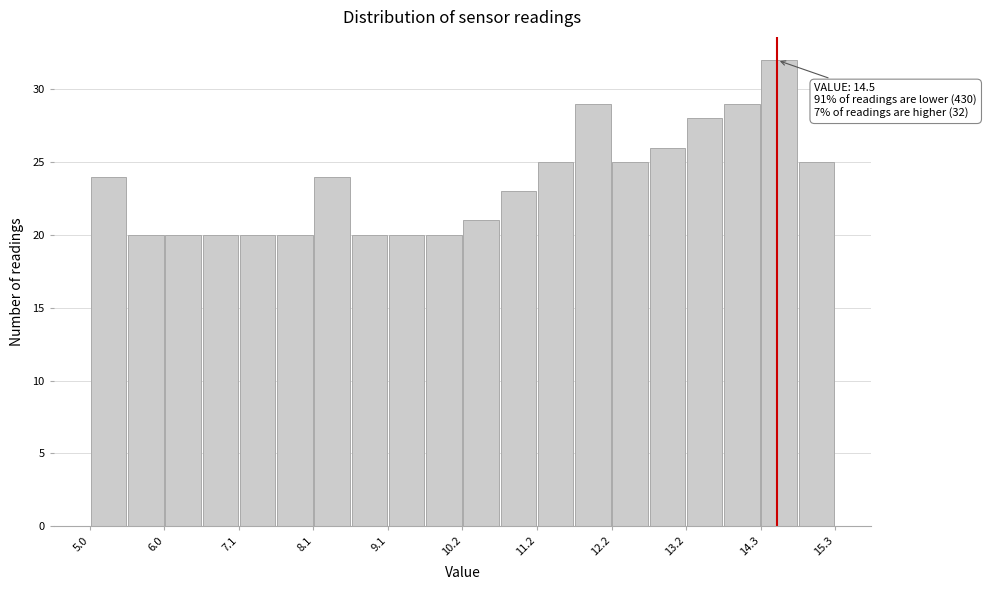

Read against the x-axis, roughly where is the centre of the tallest bar?

14.6